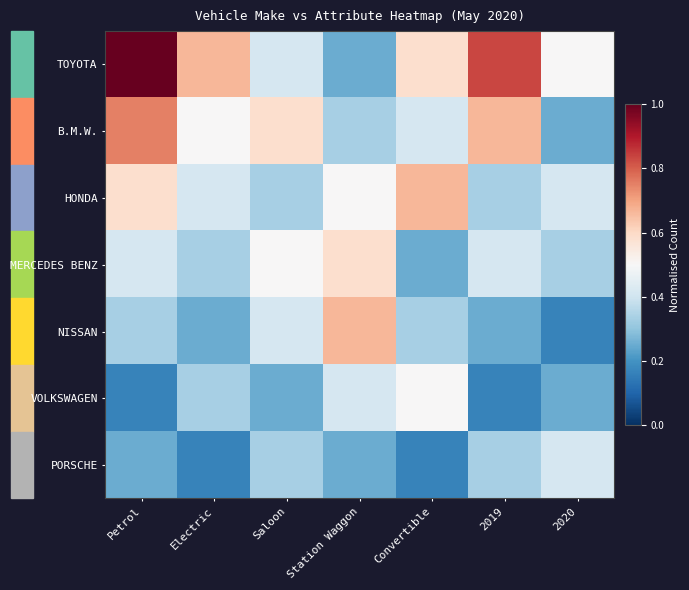

Rank the series at Convertible from lowest to highest value.

PORSCHE, MERCEDES BENZ, NISSAN, B.M.W., VOLKSWAGEN, TOYOTA, HONDA